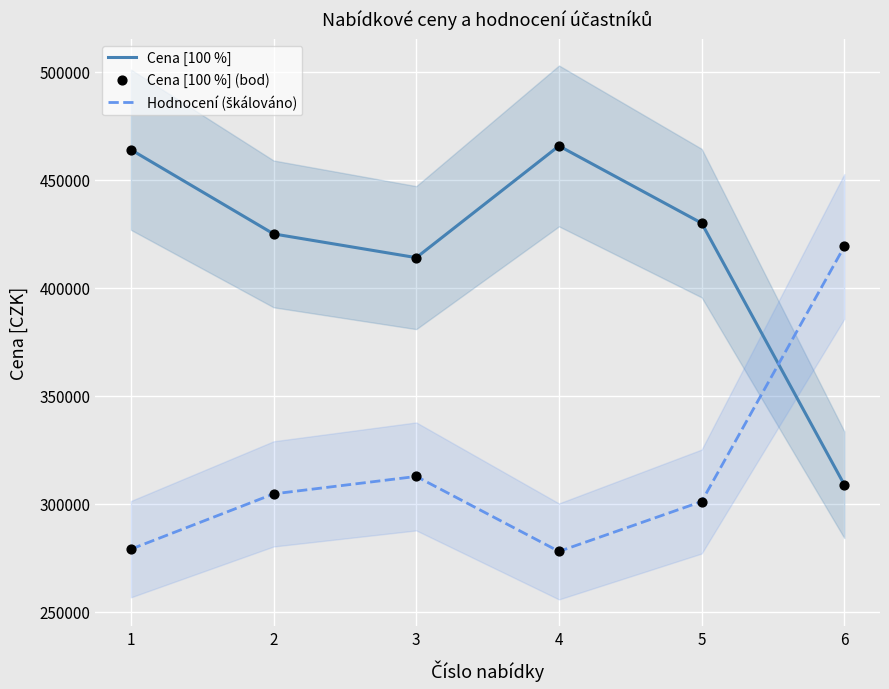

Which series has the largest Y range (max minus min)?

Cena [100 %]